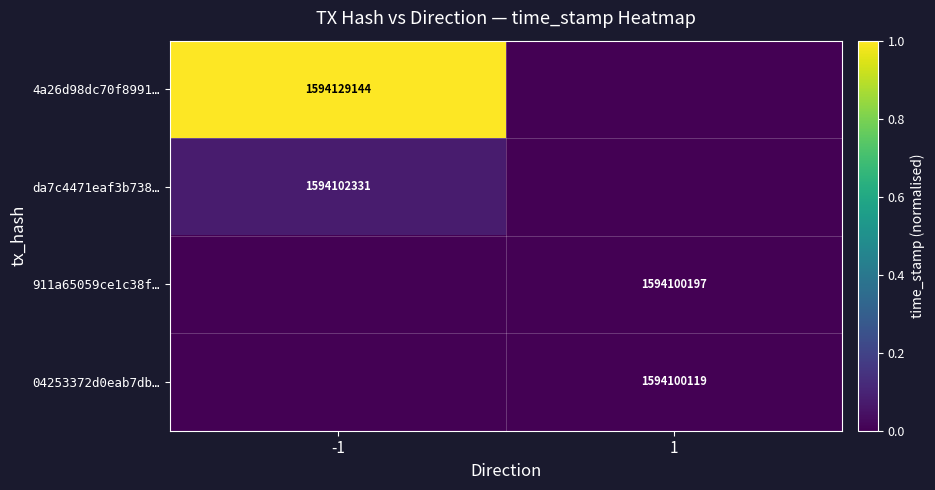

Count the number of categories in the chart.

2